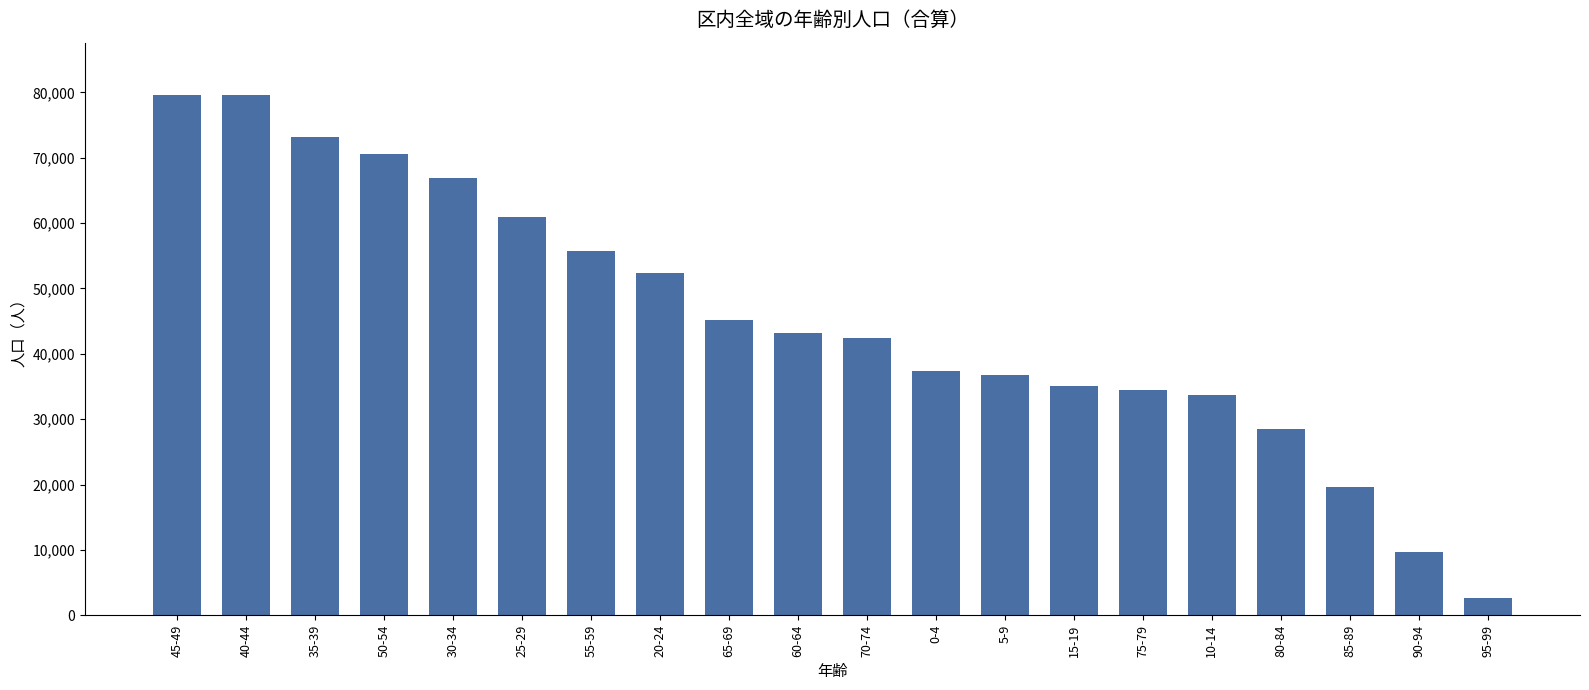

Read the value at 80-84.

28510